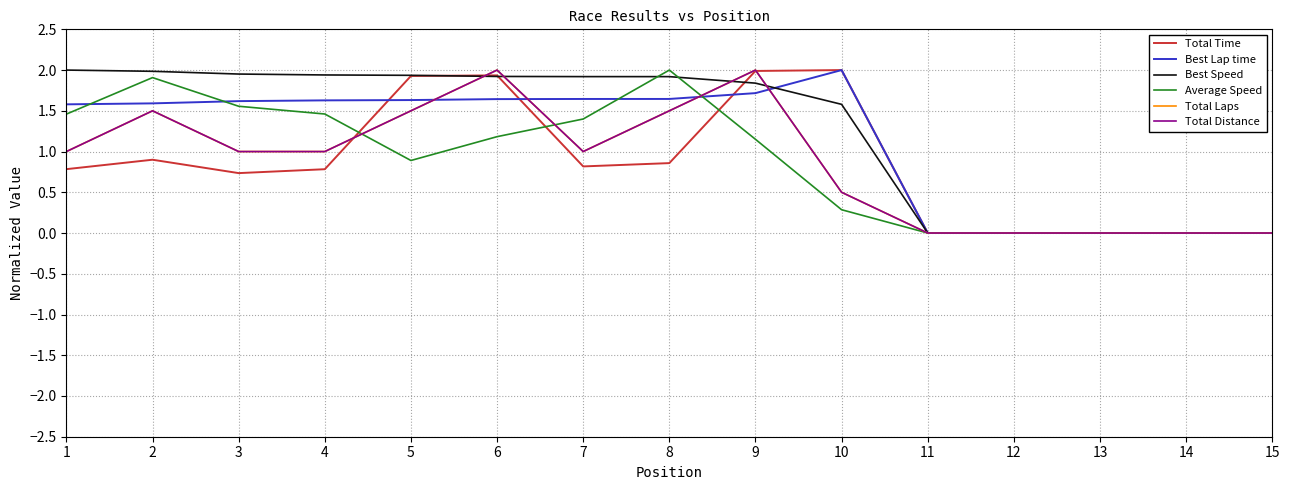

True or false: Total Laps has a value of 1.0 at 7.

True